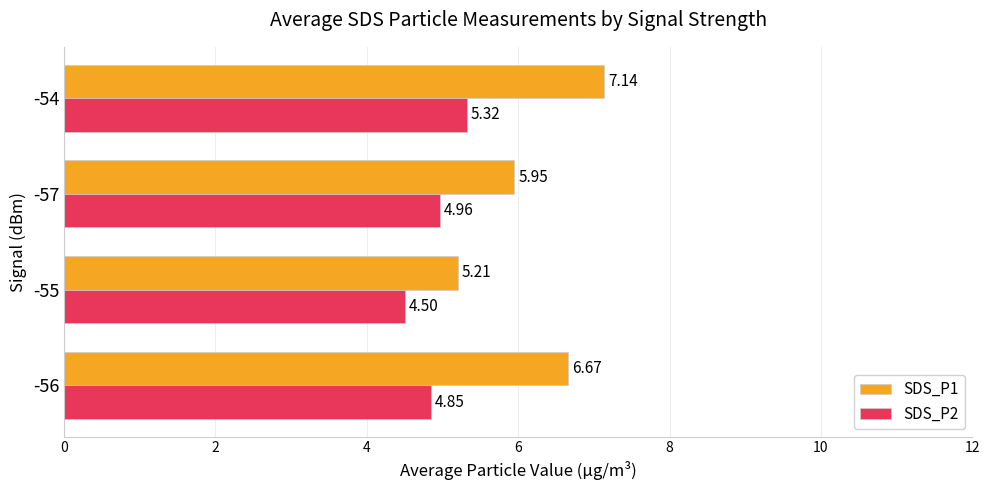

What is the difference between the highest and lowest values at -56?

1.8